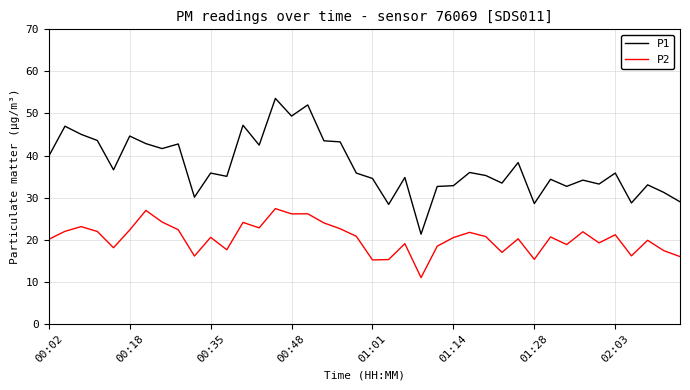

True or false: P2 and P1 cross at least once.

False